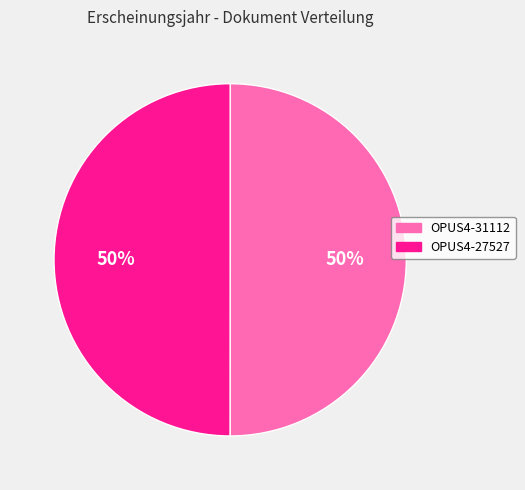

Count the number of slices in the pie.

2